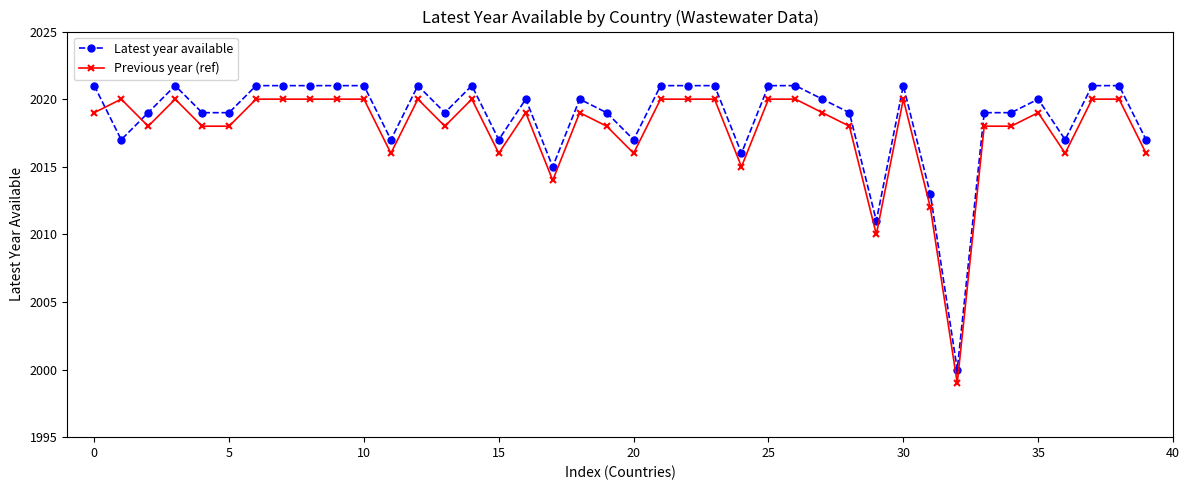

What is the minimum value for Previous year (ref)?

1999